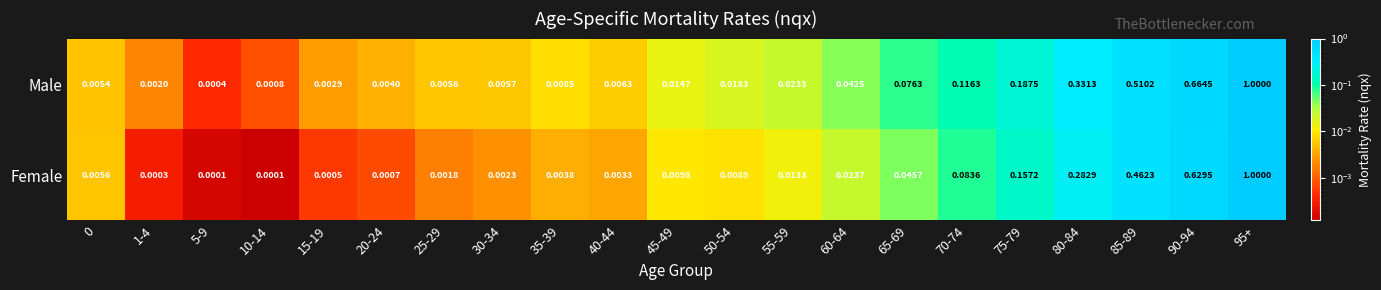

At how many categories does at least one series exceed 0?

21